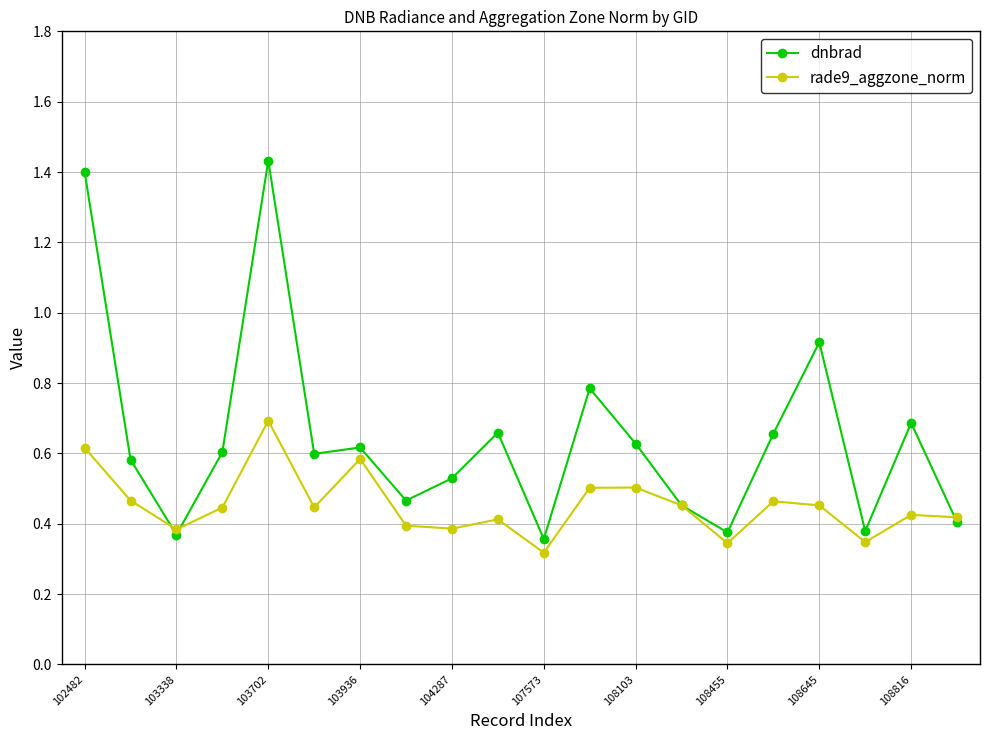

Which series has the largest range (max minus min)?

dnbrad